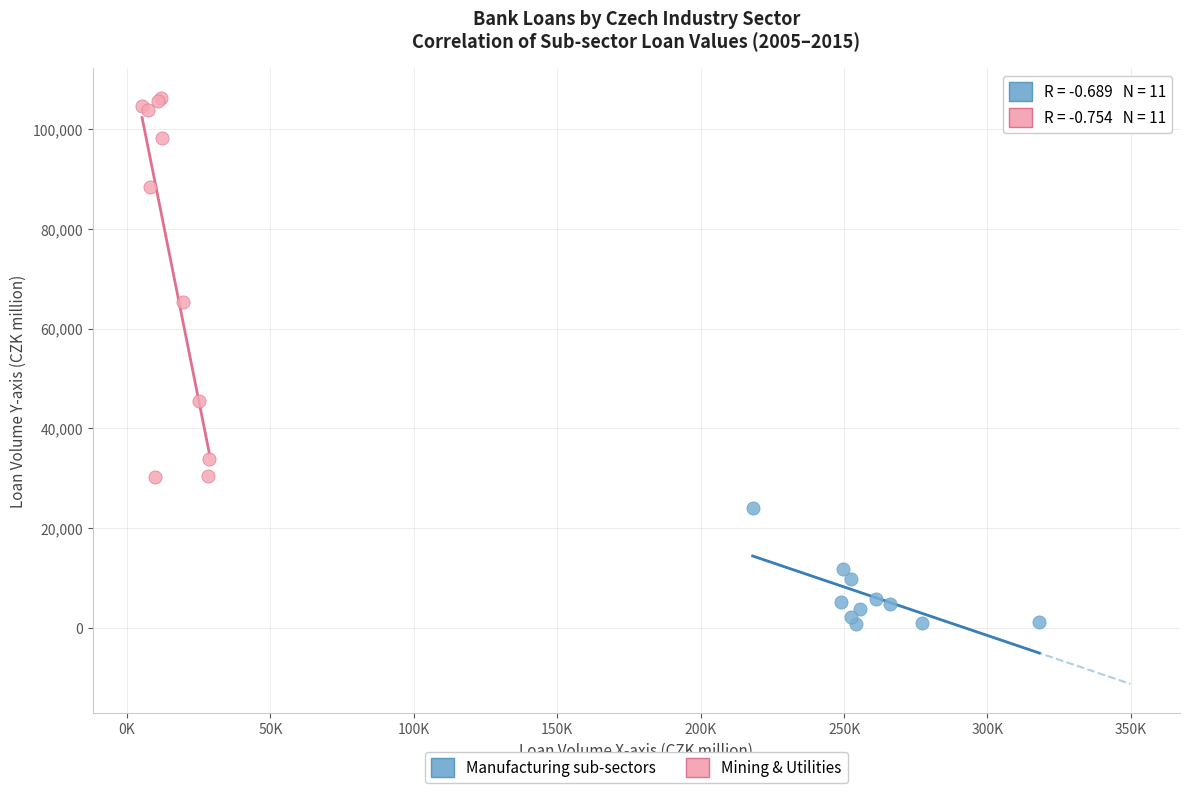

Which series reaches the minimum Y coordinate?

Manufacturing sub-sectors